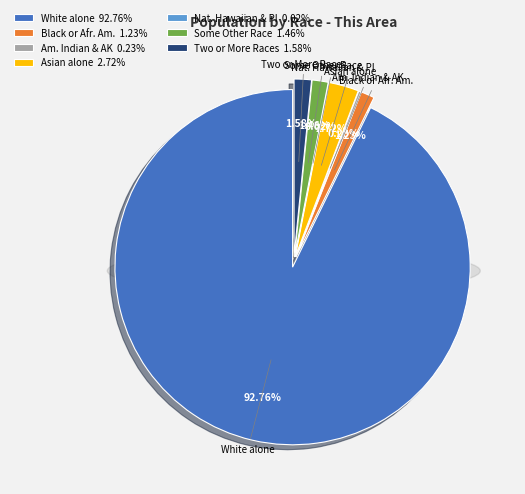

To the nearest percent, what is the difference between the largest and smallest slice percentages?

93%